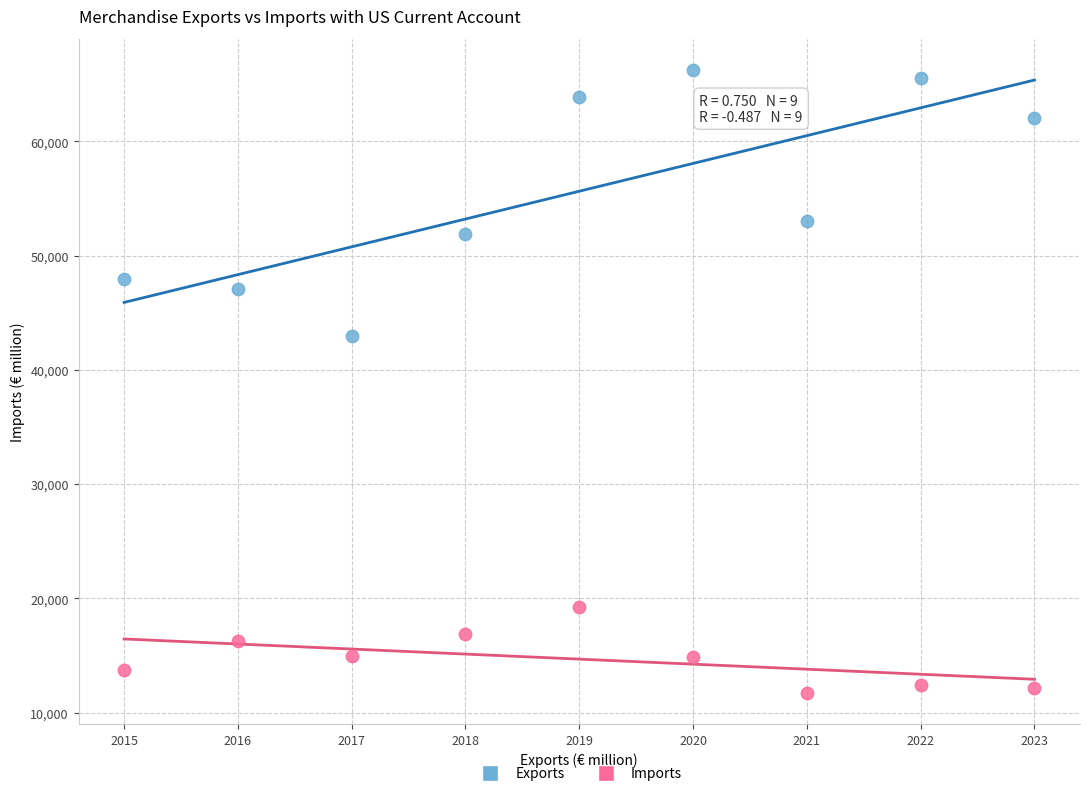

Across all data points, what is the range of Y values (max minus min)?

54577